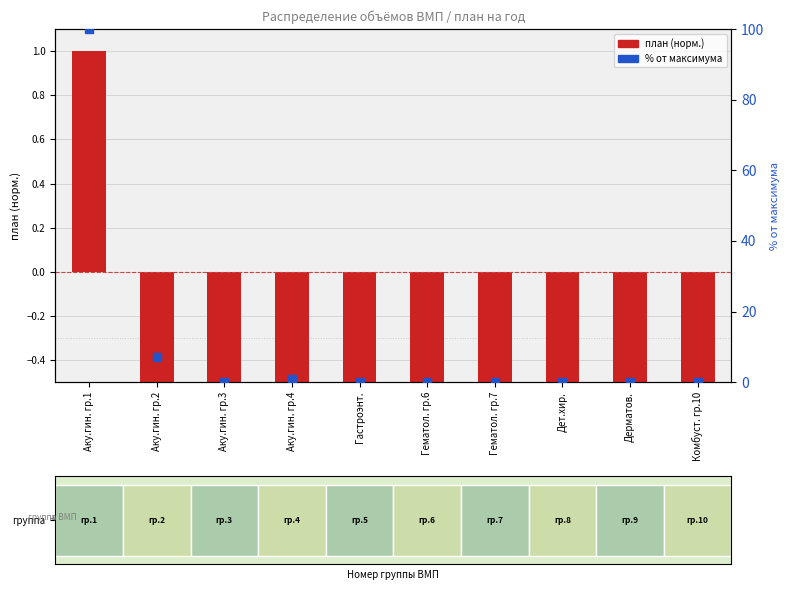

At how many categories does at least one series exceed 21?

1